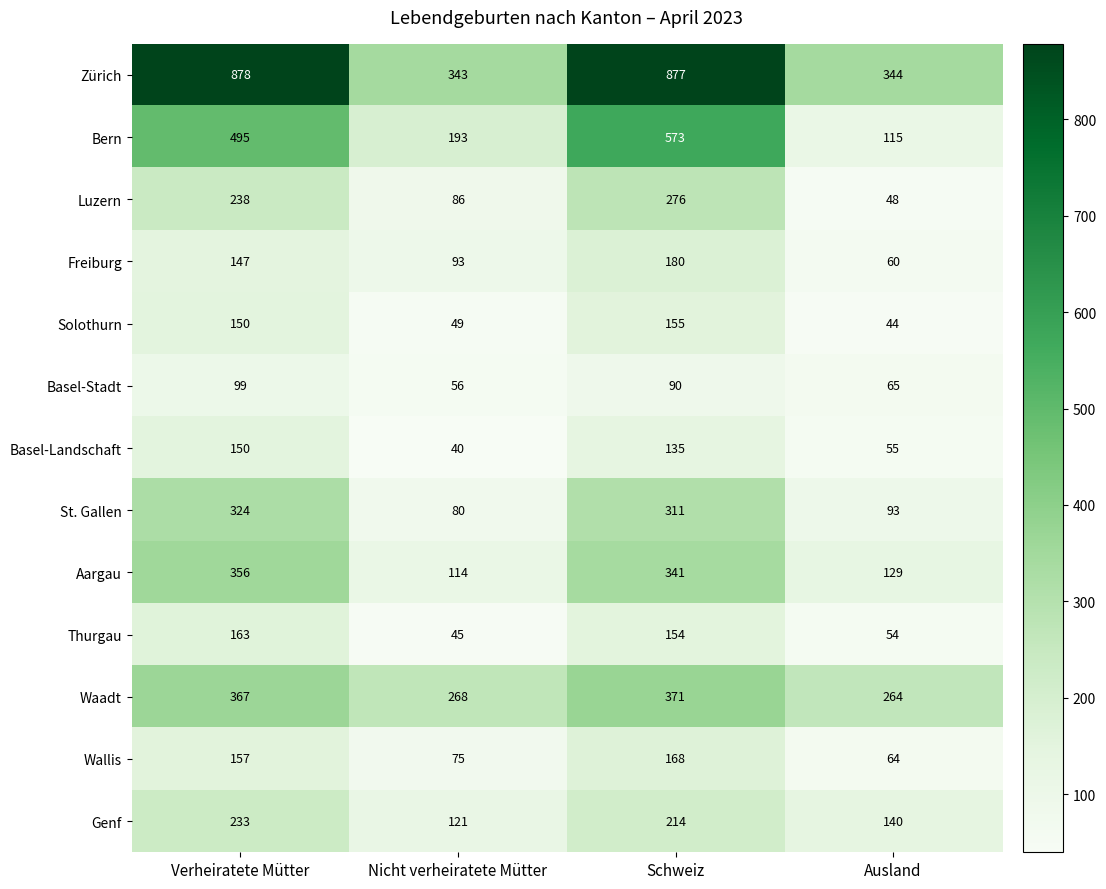

Is the value of Basel-Stadt at Ausland greater than the value of Waadt at Nicht verheiratete Mütter?

No